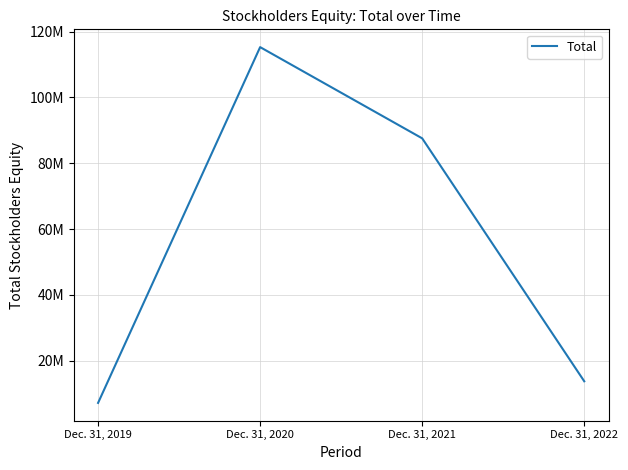

What is the ratio of the value at Dec. 31, 2019 to the value at Dec. 31, 2021?

0.1